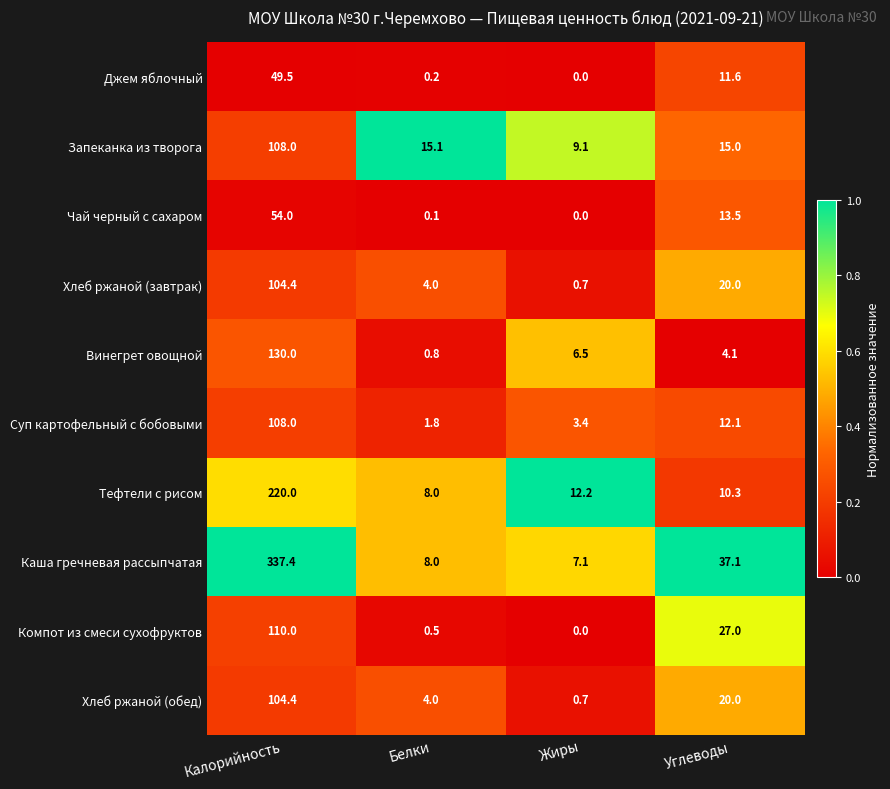

Which series changed the most between Калорийность and Белки?

Каша гречневая рассыпчатая